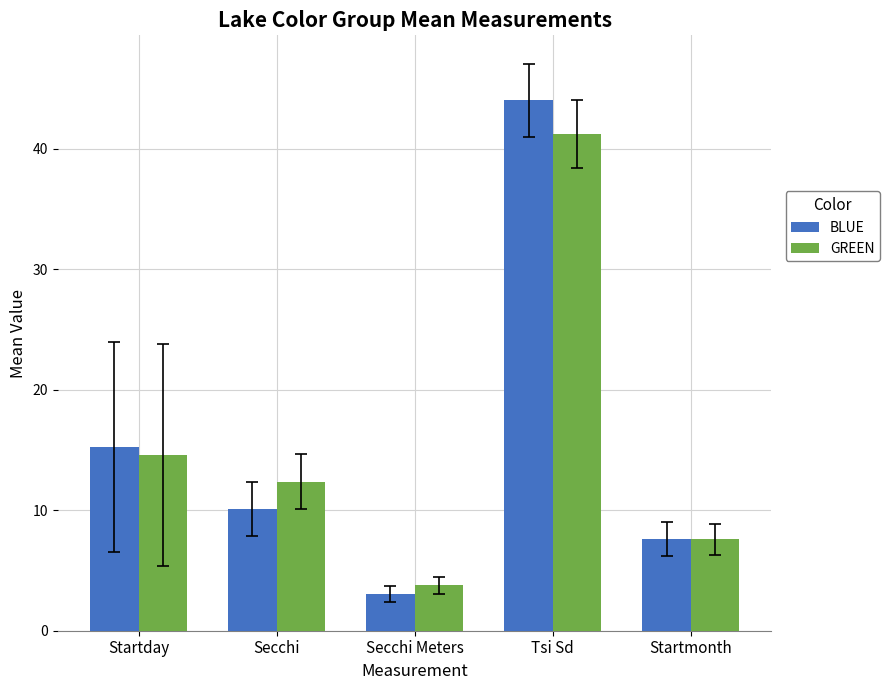

What is the label of the 5th bar from the right?

Startday